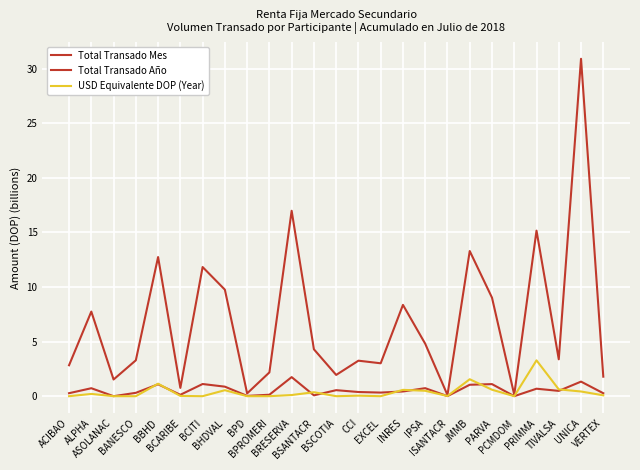

Between which two adjacent categories do Total Transado Mes and USD Equivalente DOP (Year) first intersect?

BANESCO and BBHD